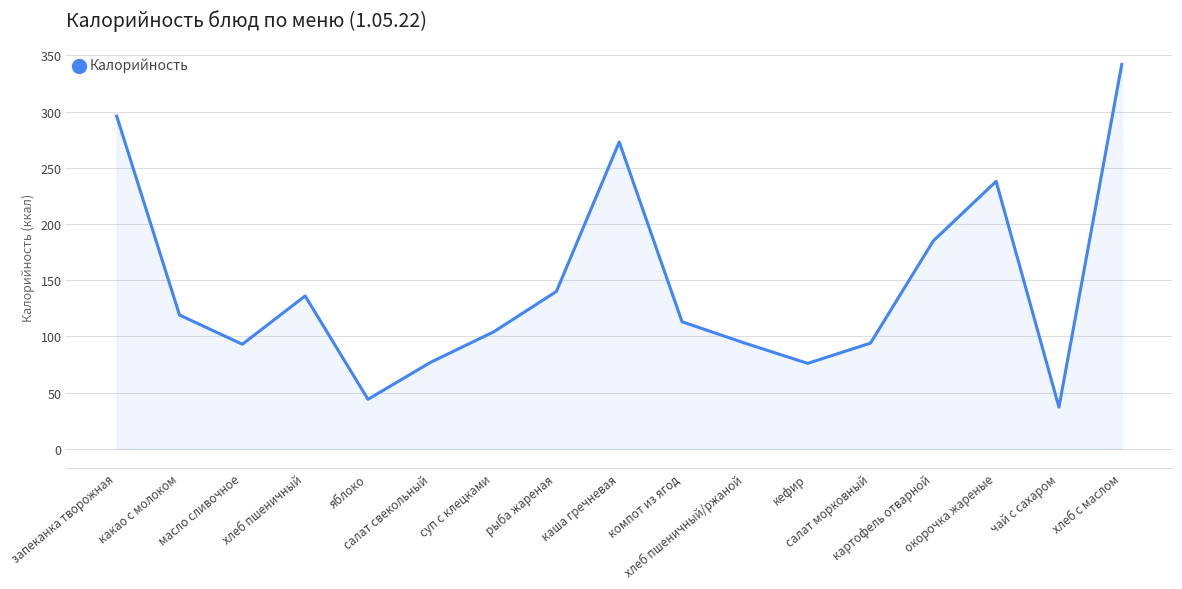

What is the difference between the maximum and minimum values?

305